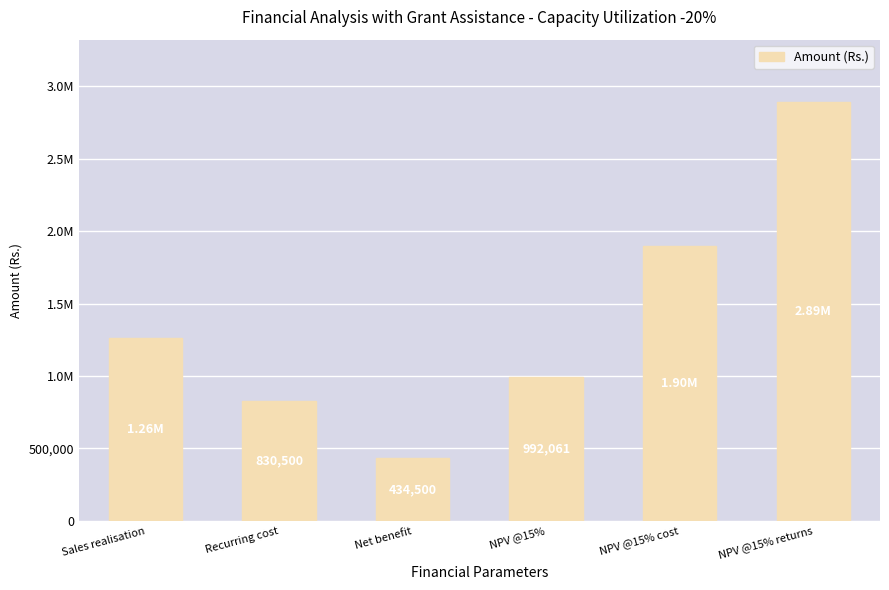

What is the average value?

1384426.6